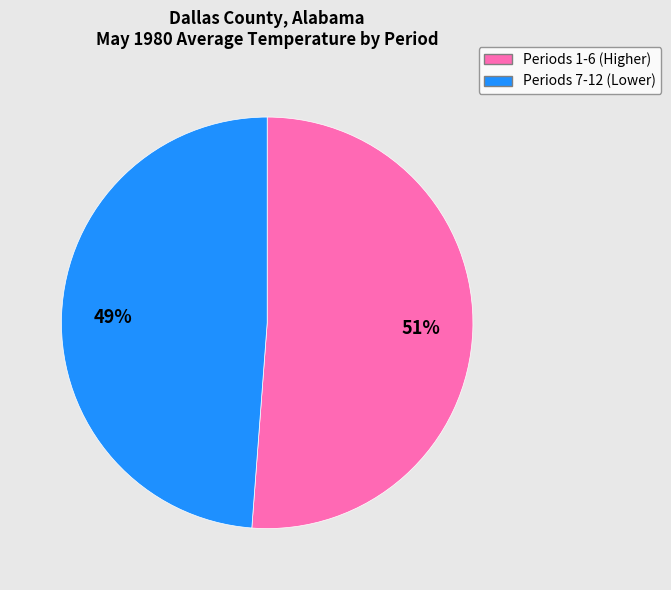

How many slices are in this pie chart?

2